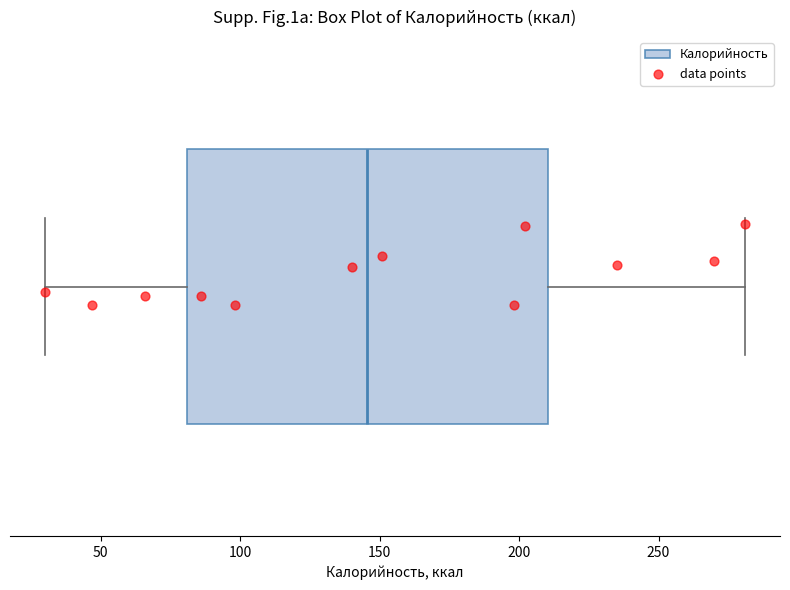

Where does the right whisker of the box end on the x-axis? The values are not printed on the chart, so give them approximately, as read against the axis.

280